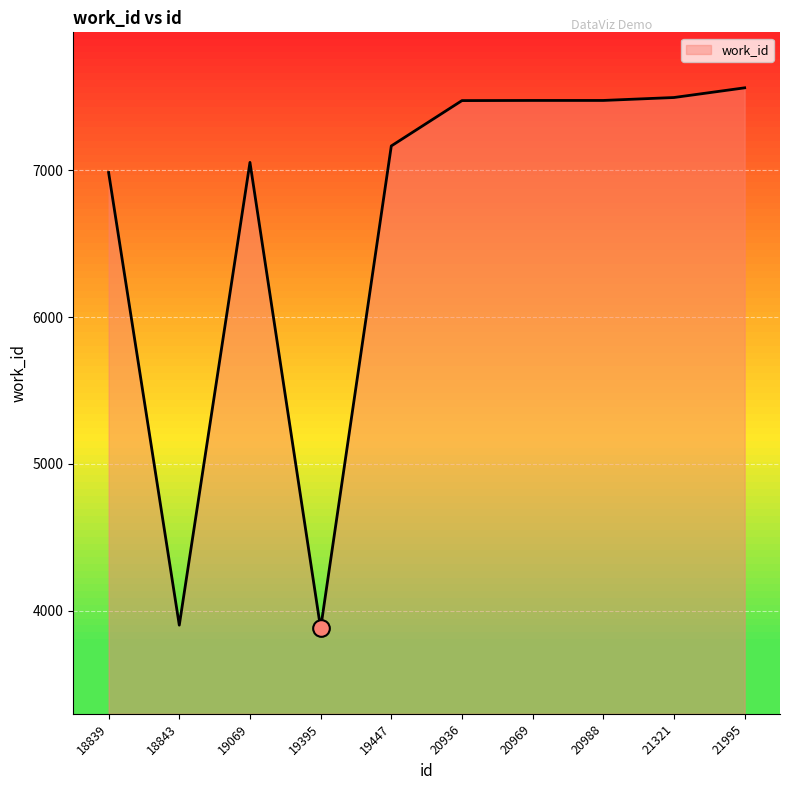

What is the greatest value displayed?

7562